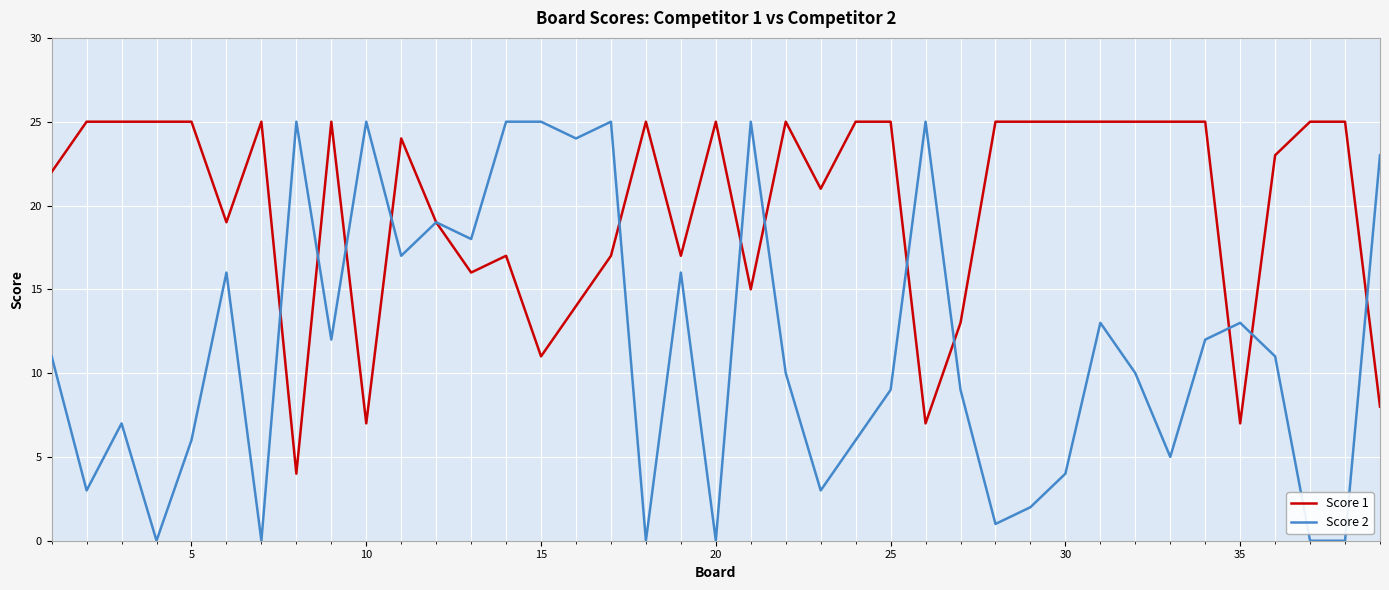

Rank the series by their average value, from lowest to highest.

Score 2, Score 1